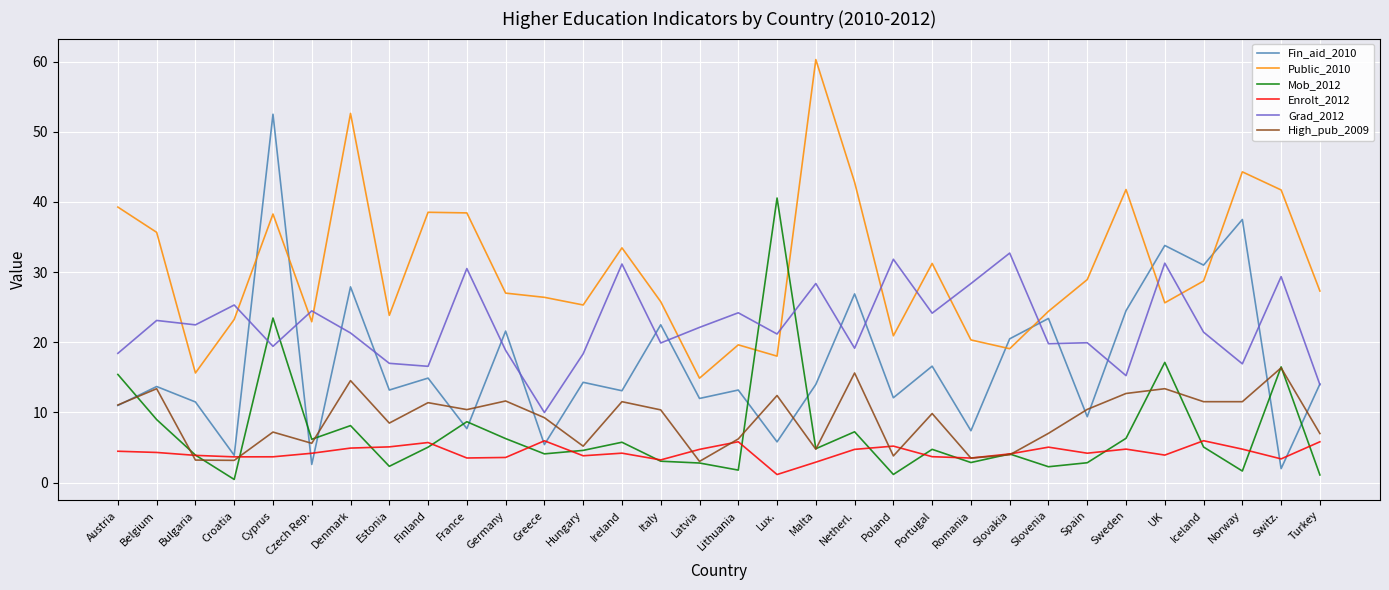

Read the Enrolt_2012 value at UK.

3.9